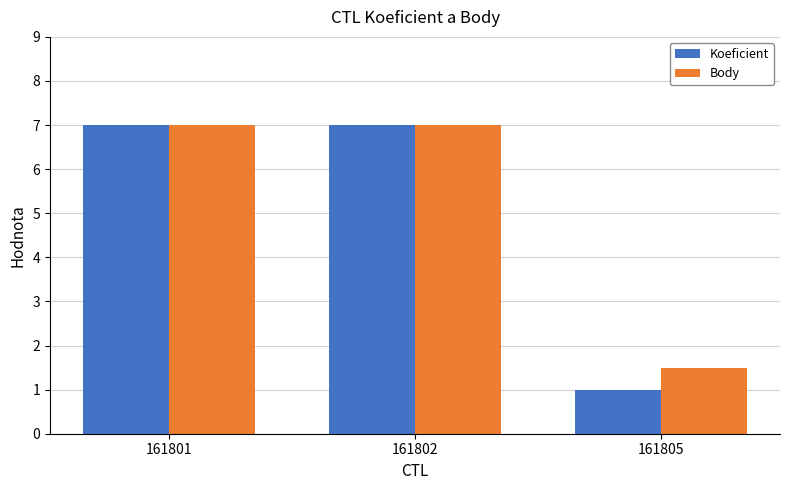

Are the bars horizontal?

No